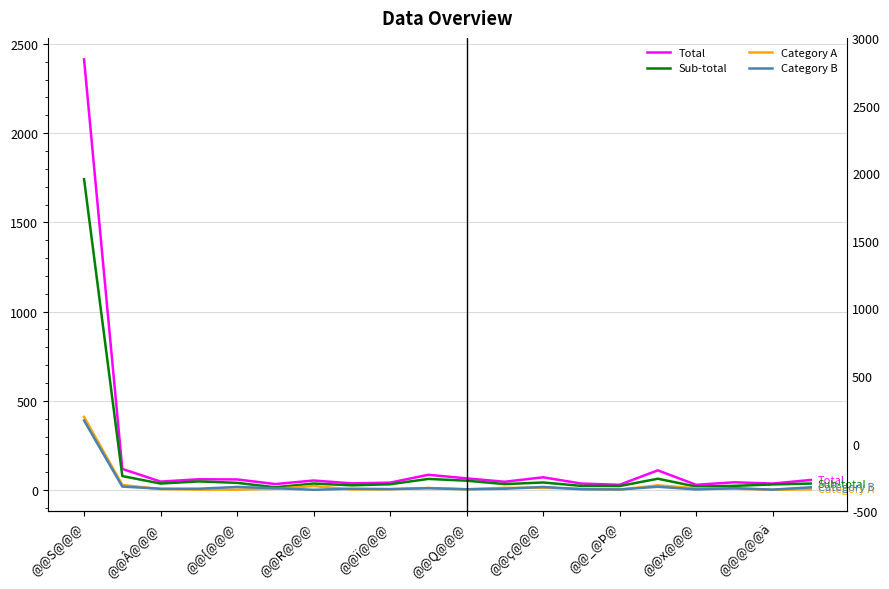

Which series has the largest total across all categories?

Total